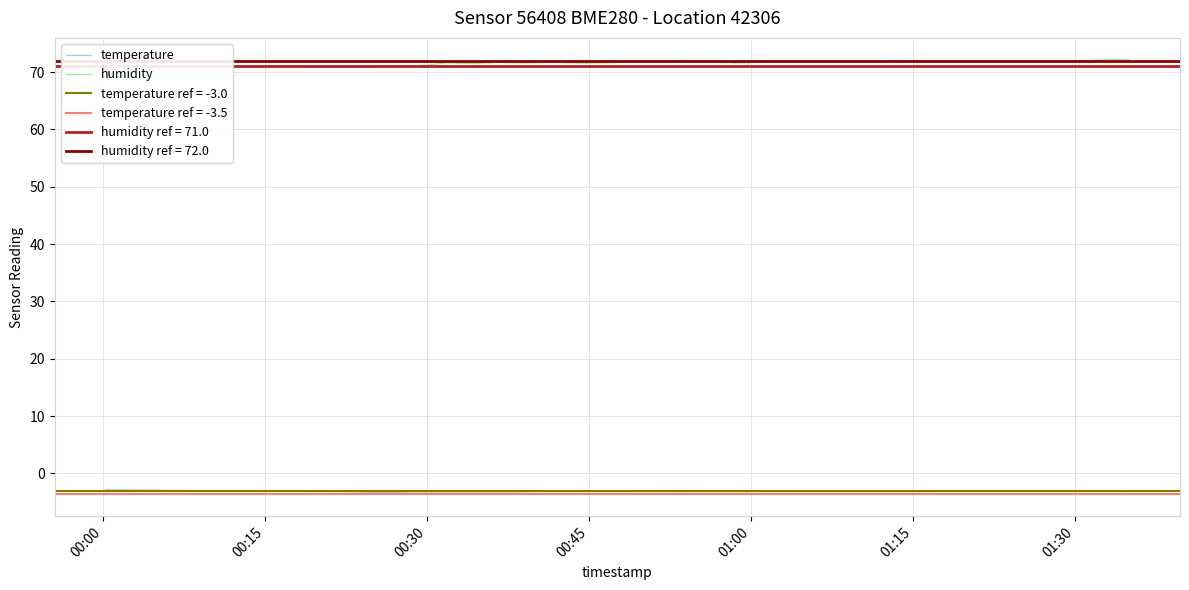

True or false: temperature and humidity cross at least once.

False